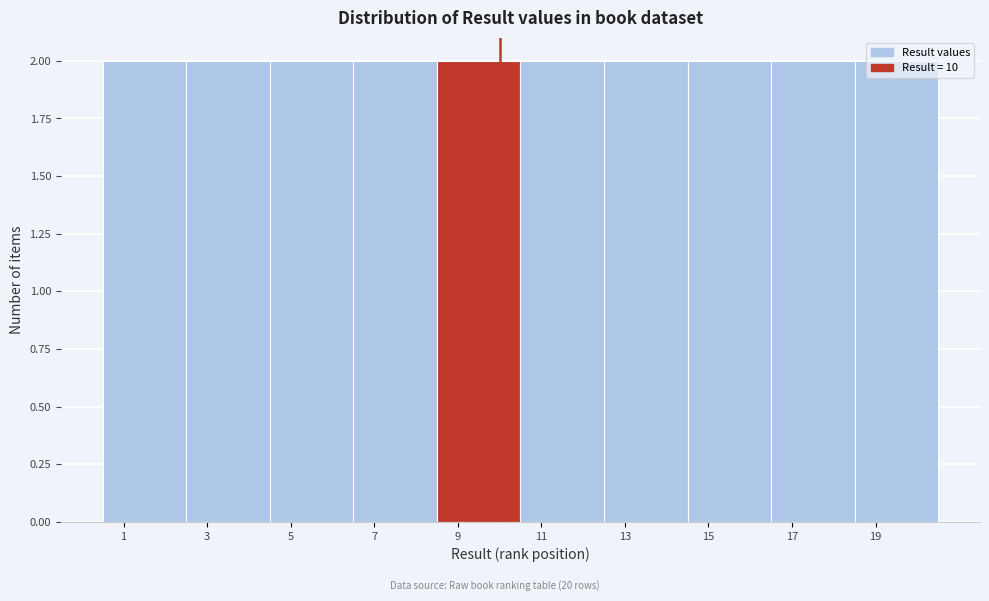

Reading left to right, transcribe this chart: for each bar, give the range it covers on the x-axis and its height. The values are not printed on the chart, so give them approximately, as read against the axis.

0.5 to 2.5: 2
2.5 to 4.5: 2
4.5 to 6.5: 2
6.5 to 8.5: 2
8.5 to 10.5: 2
10.5 to 12.5: 2
12.5 to 14.5: 2
14.5 to 16.5: 2
16.5 to 18.5: 2
18.5 to 20.5: 2